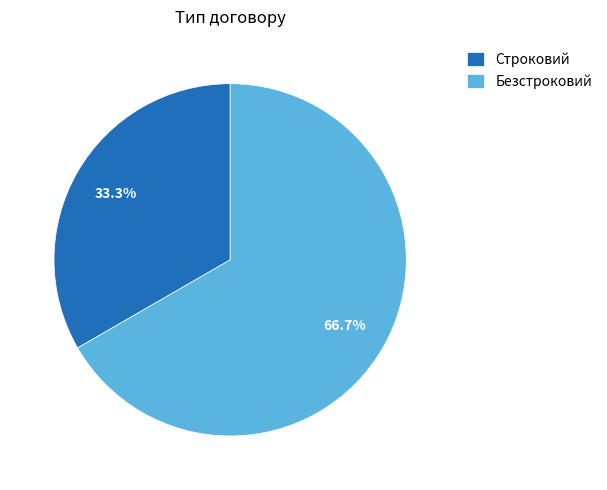

Which category has the smallest portion of the pie?

Строковий